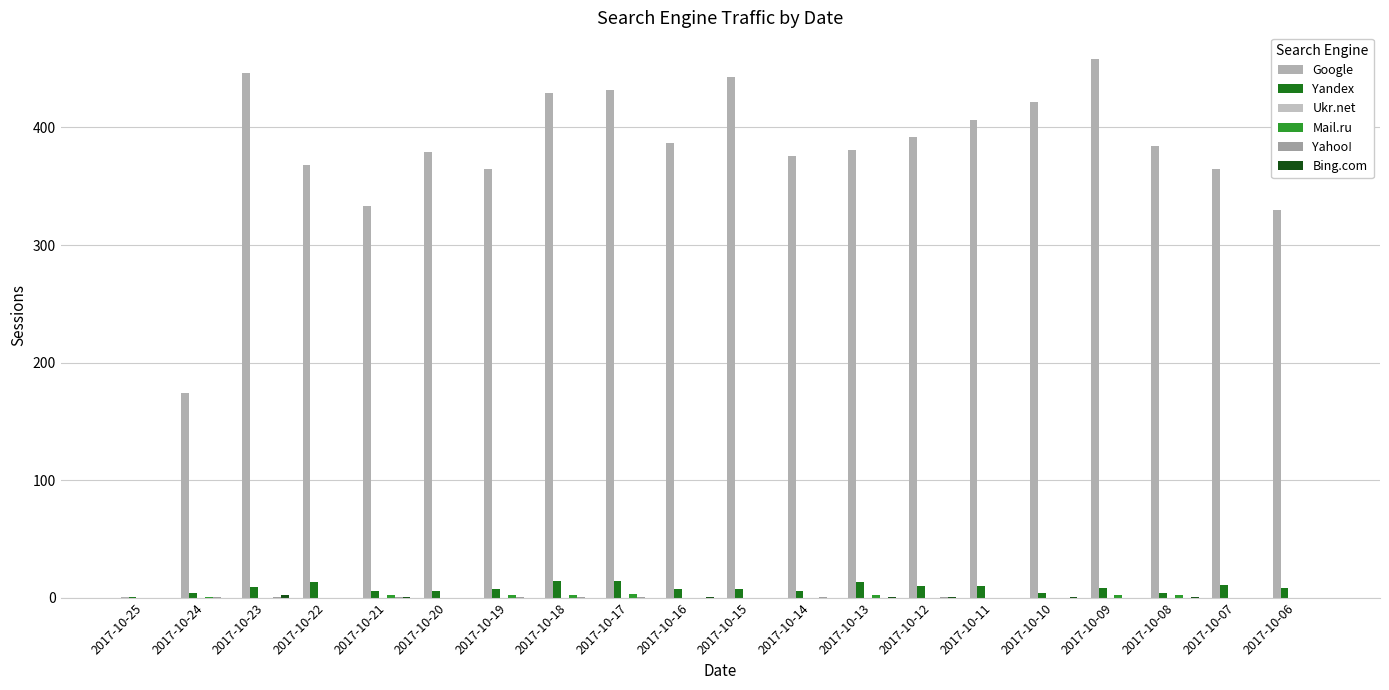

Does the chart contain stacked bars?

No